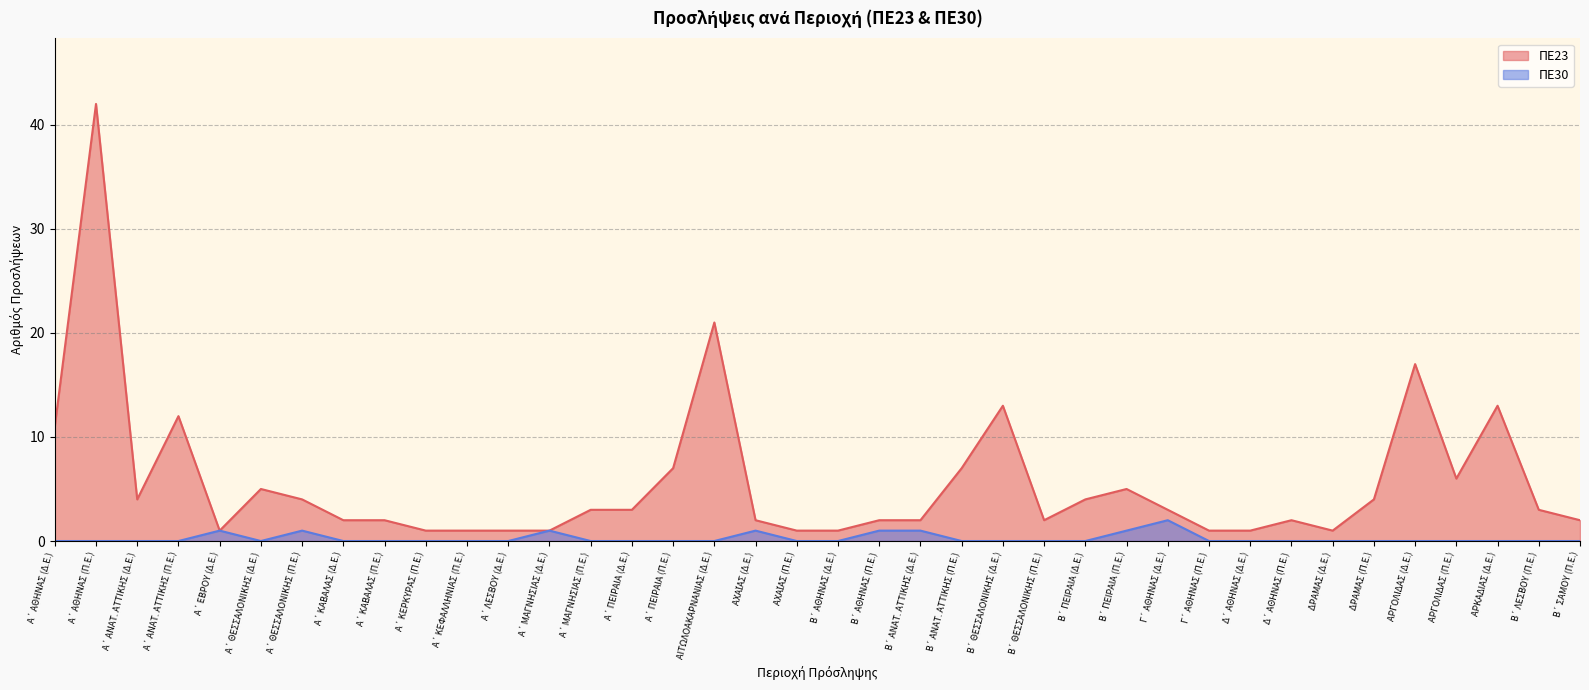

How many data points in ΠΕ23 are above 3?

16